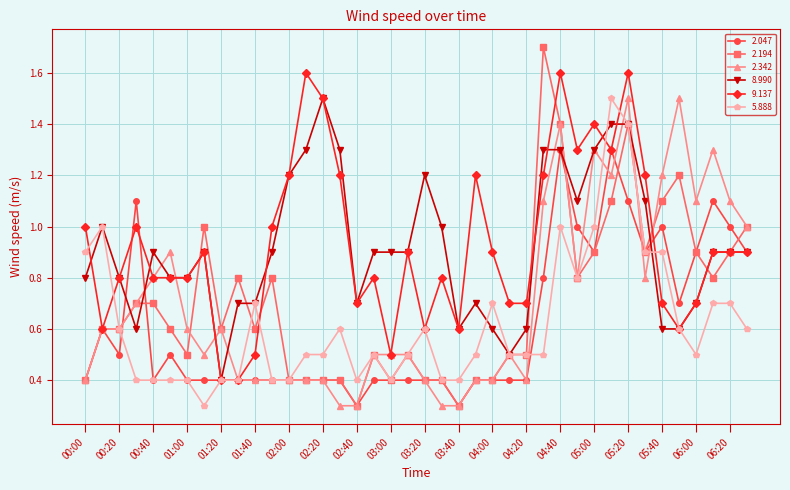

Which series has the largest range (max minus min)?

2.194